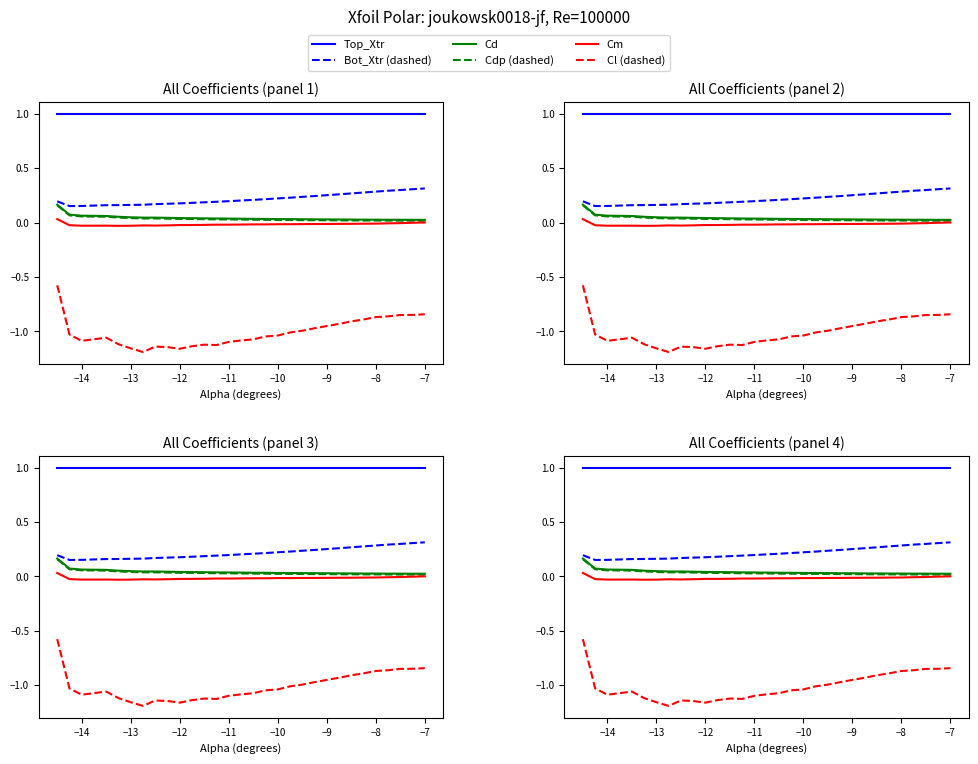

Does the chart have visible grid lines?

No